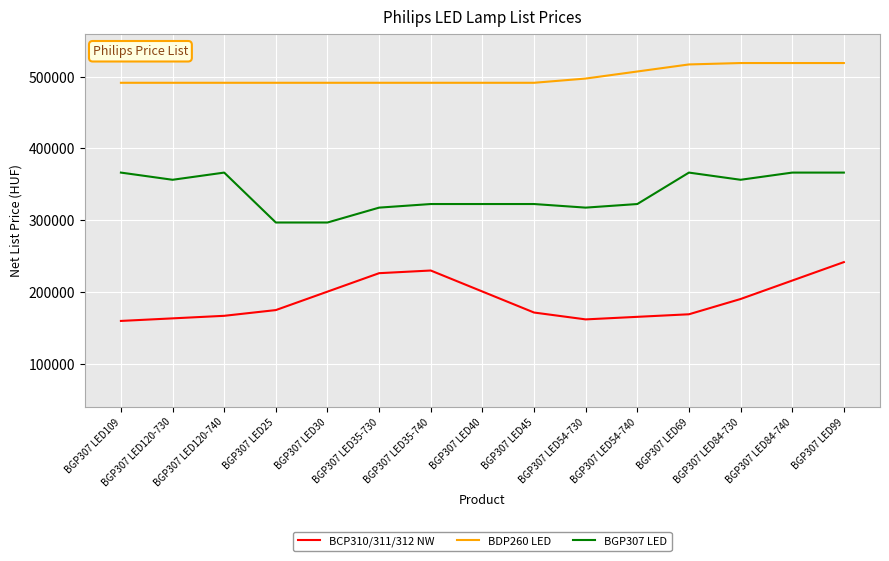

What is the difference between the highest and lowest values at BGP307 LED30?

291067.1